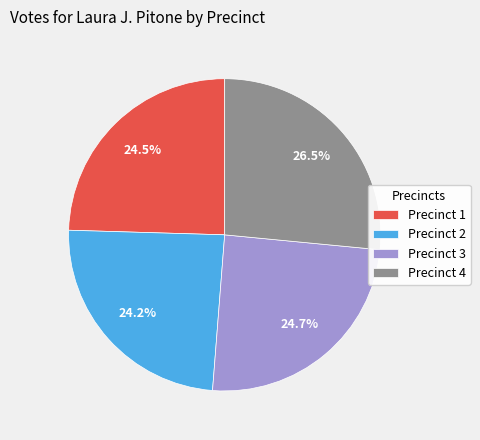

To the nearest percent, what is the difference between the Precinct 1 and Precinct 4 slice percentages?

2%